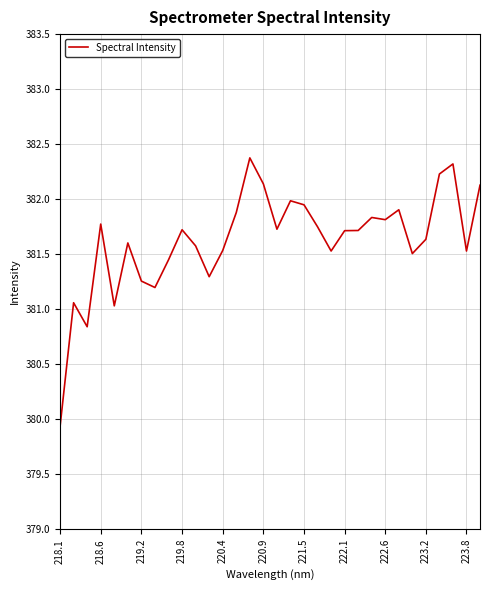

What is the greatest value displayed?

382.4